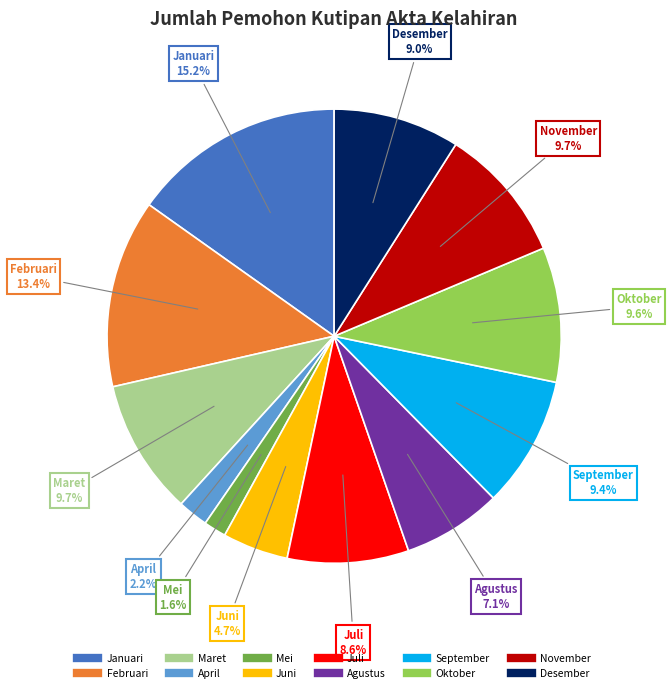

What is the smallest slice in the pie chart?

Mei